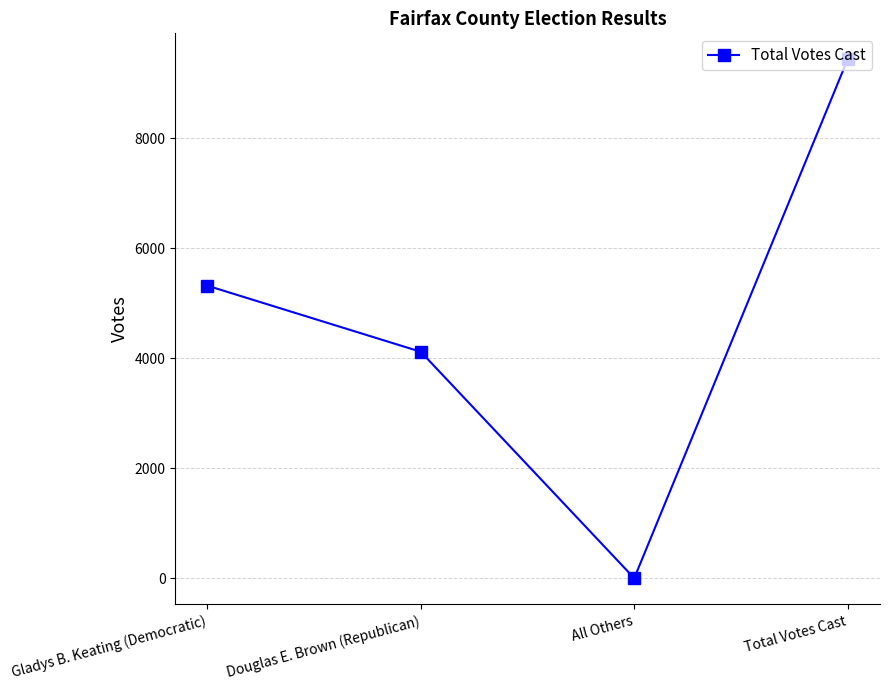

How many points are lower than both their immediate neighbors (excluding endpoints)?

1